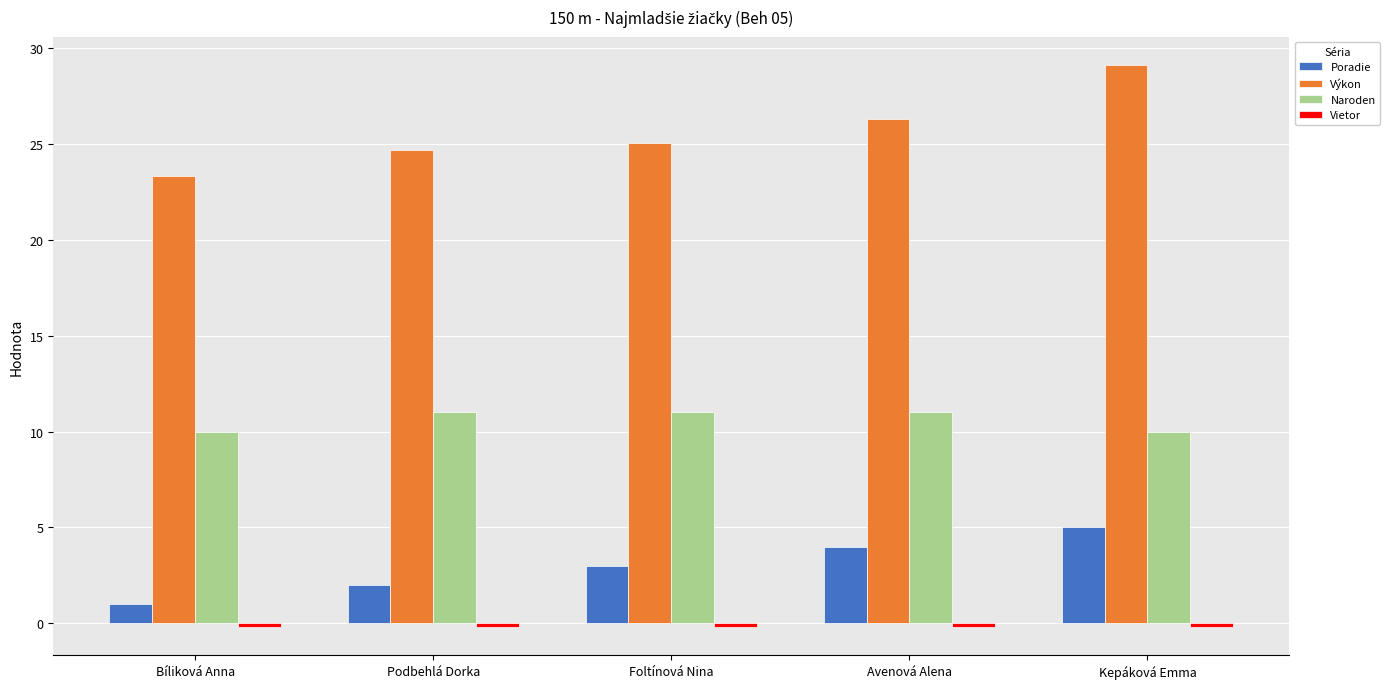

At which label does Poradie reach its minimum?

Bíliková Anna